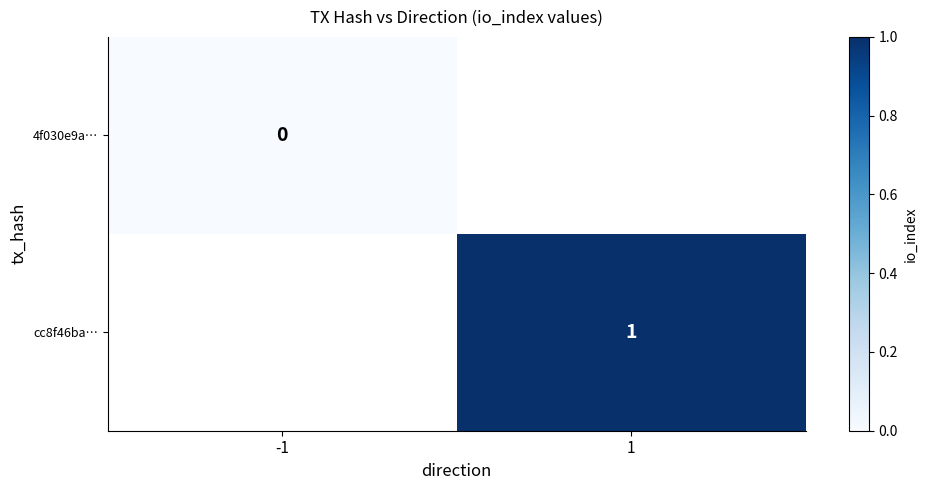

Is the value of 4f030e9a… at -1 greater than the value of cc8f46ba… at 1?

No